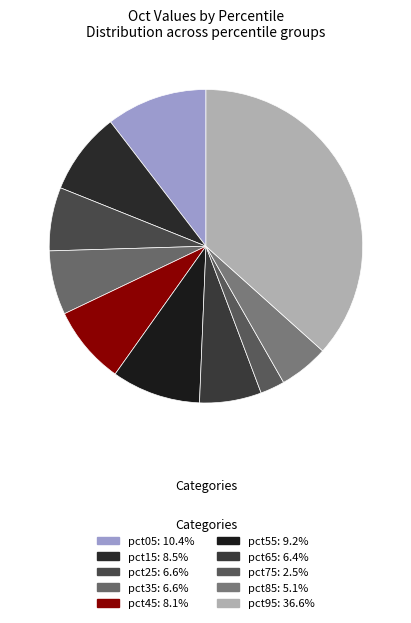

Count the number of slices in the pie.

10